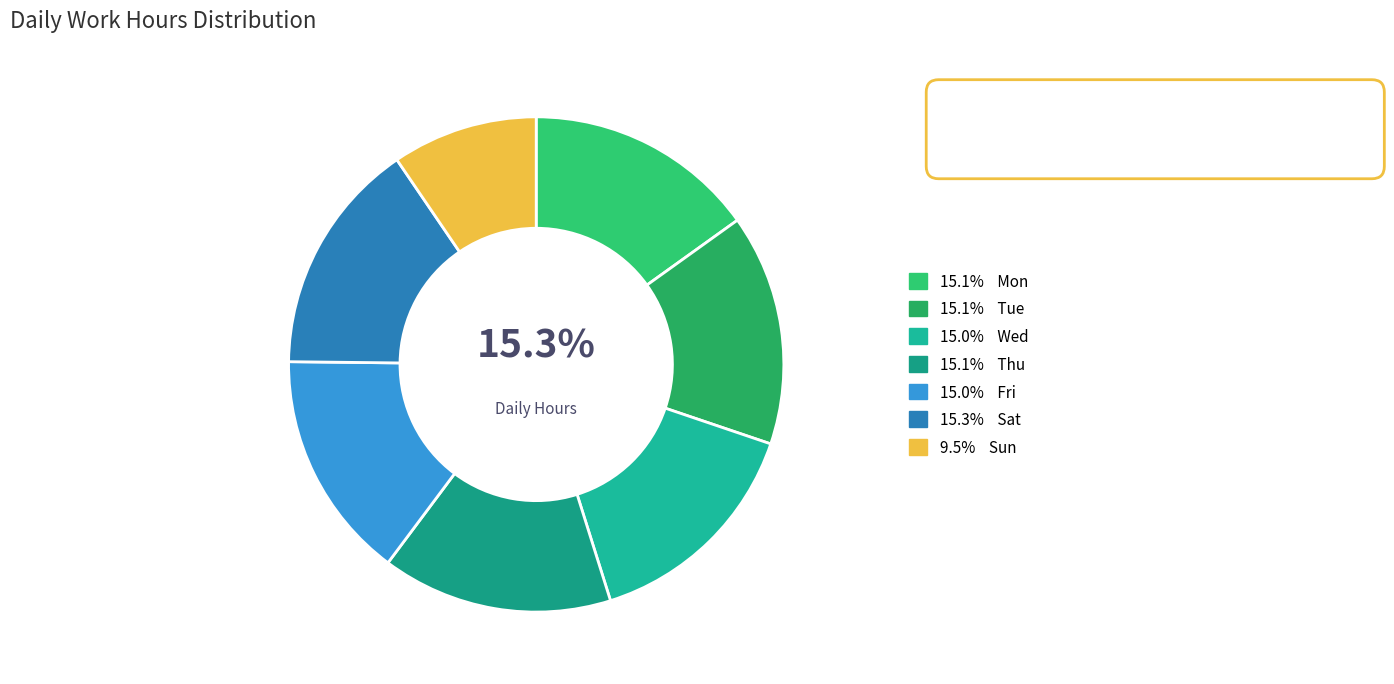

Which category has the biggest portion of the pie?

Sat